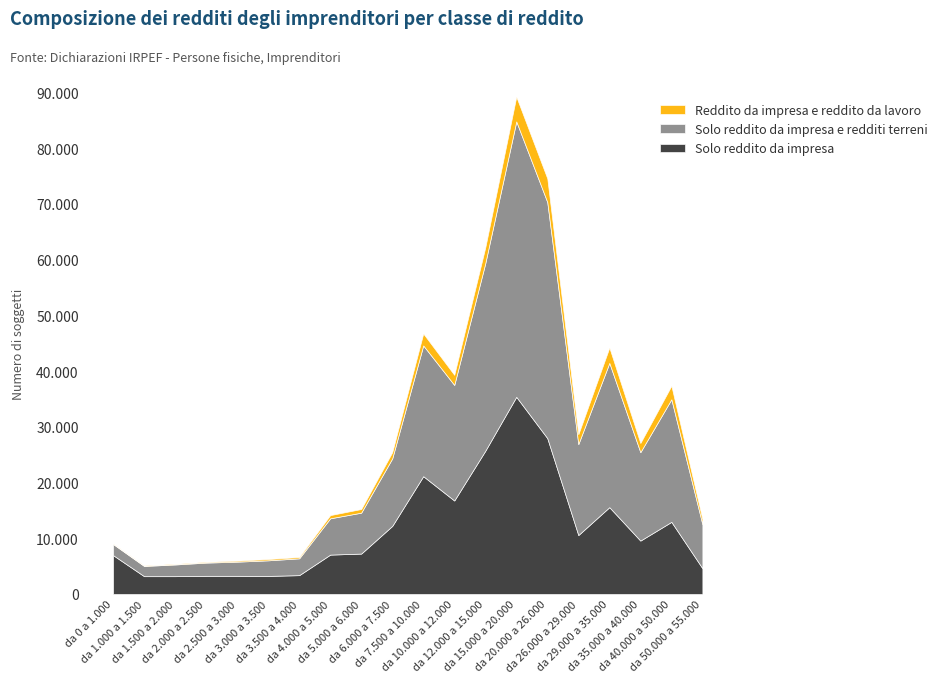

True or false: Reddito da impresa e reddito da lavoro and Solo reddito da impresa e redditi terreni intersect in this chart.

False